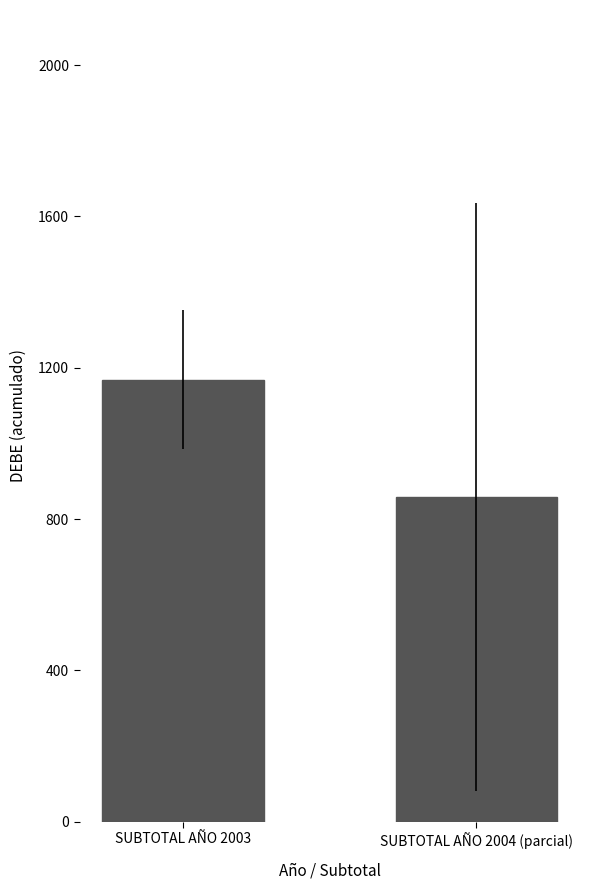

Does the chart contain any negative values?

No